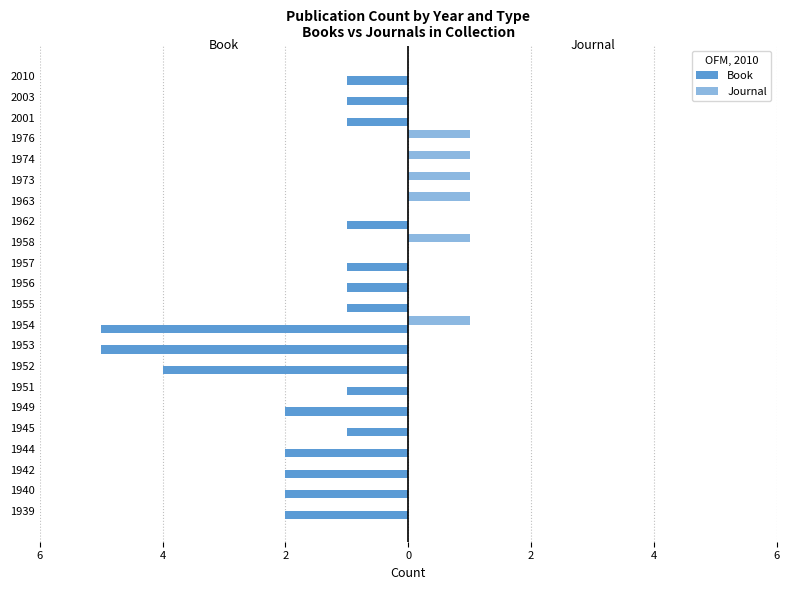

Does the chart contain stacked bars?

No